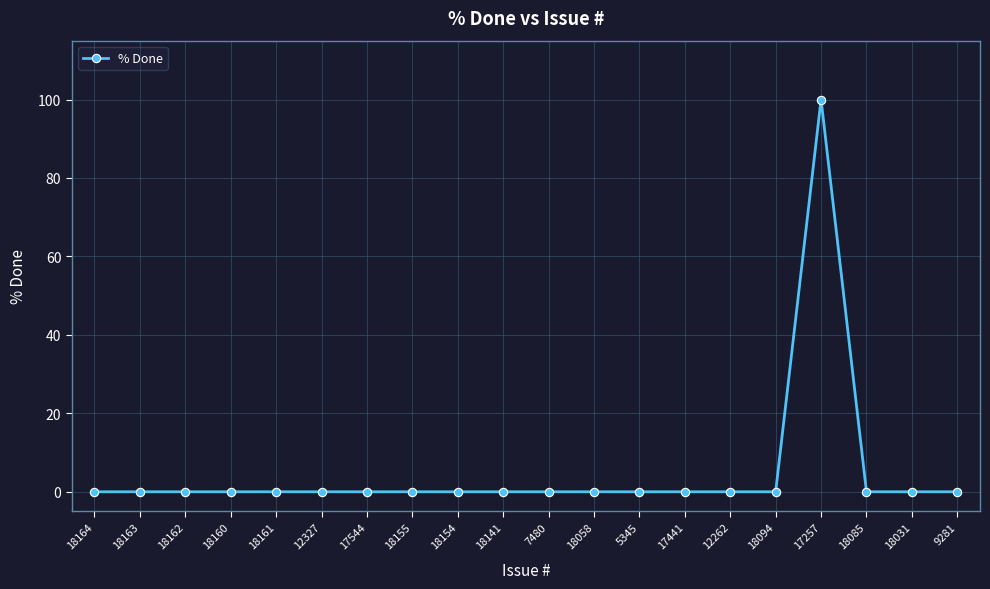

At which category does the chart reach its peak across all series?

17257